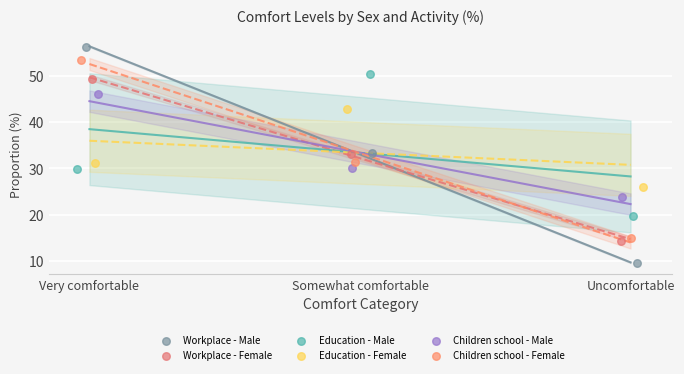

Which series has the widest spread of Y values?

Workplace - Male